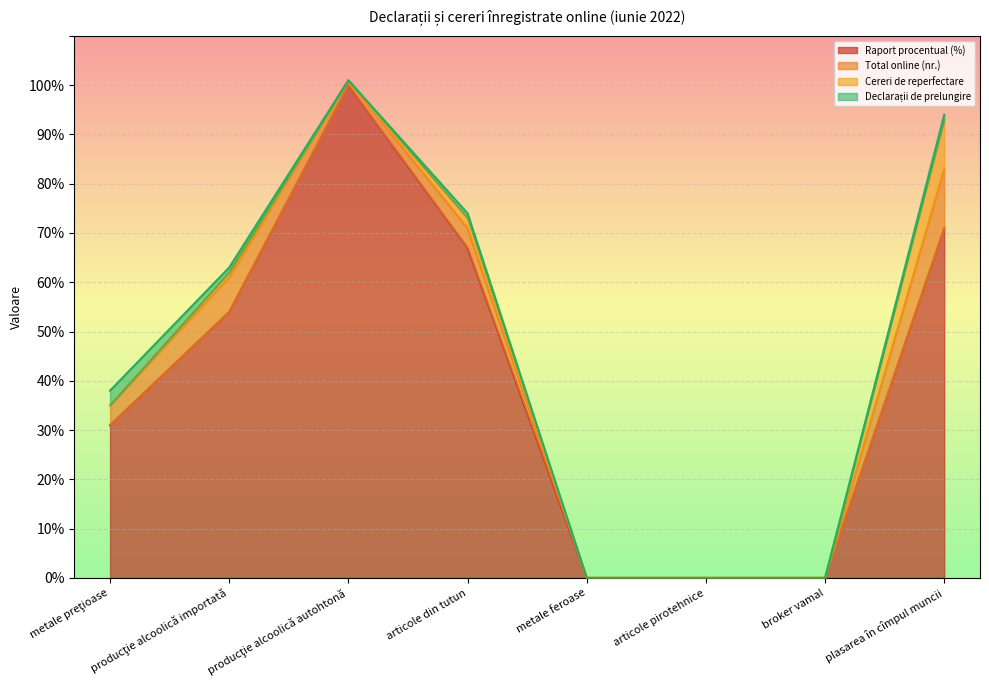

True or false: Total online (nr.) has more than 2 interior local peaks.

False